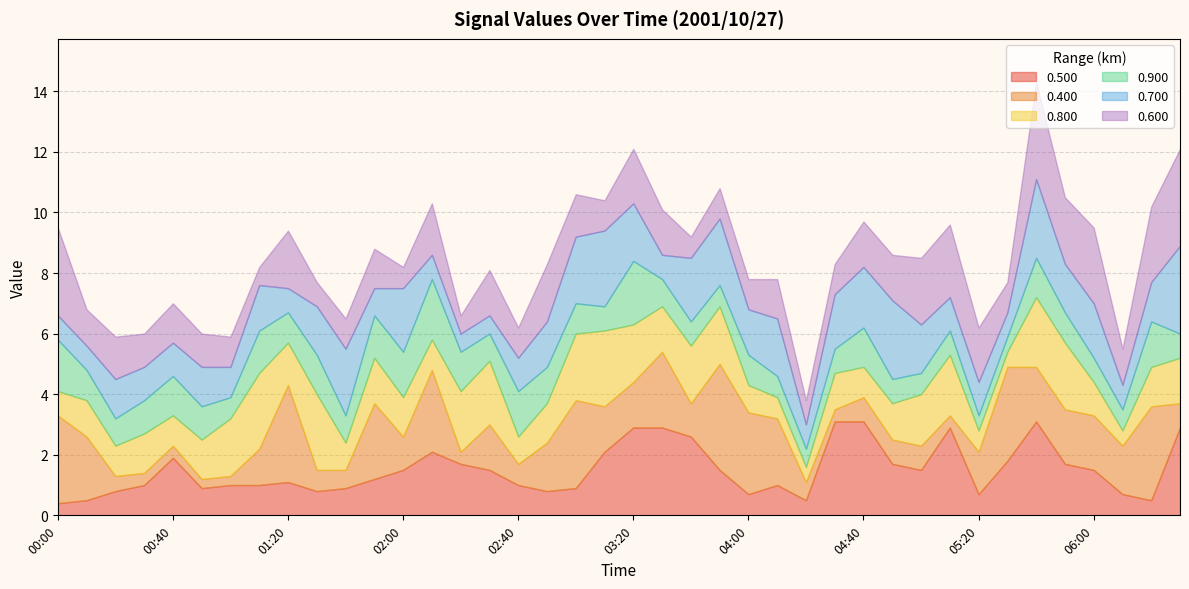

Reading left to right, transcribe all the data shown in this chart.

0.500: 00:00=0.4	00:10=0.5	00:20=0.8	00:30=1.0	00:40=1.9	00:50=0.9	01:00=1.0	01:10=1.0	01:20=1.1	01:30=0.8	01:40=0.9	01:50=1.2	02:00=1.5	02:10=2.1	02:20=1.7	02:30=1.5	02:40=1.0	02:50=0.8	03:00=0.9	03:10=2.1	03:20=2.9	03:30=2.9	03:40=2.6	03:50=1.5	04:00=0.7	04:10=1.0	04:20=0.5	04:30=3.1	04:40=3.1	04:50=1.7	05:00=1.5	05:10=2.9	05:20=0.7	05:30=1.8	05:40=3.1	05:50=1.7	06:00=1.5	06:10=0.7	06:20=0.5	06:30=2.9
0.400: 00:00=2.9	00:10=2.1	00:20=0.5	00:30=0.4	00:40=0.4	00:50=0.3	01:00=0.3	01:10=1.2	01:20=3.2	01:30=0.7	01:40=0.6	01:50=2.5	02:00=1.1	02:10=2.7	02:20=0.4	02:30=1.5	02:40=0.7	02:50=1.6	03:00=2.9	03:10=1.5	03:20=1.5	03:30=2.5	03:40=1.1	03:50=3.5	04:00=2.7	04:10=2.2	04:20=0.6	04:30=0.4	04:40=0.8	04:50=0.8	05:00=0.8	05:10=0.4	05:20=1.4	05:30=3.1	05:40=1.8	05:50=1.8	06:00=1.8	06:10=1.6	06:20=3.1	06:30=0.8
0.800: 00:00=0.8	00:10=1.2	00:20=1.0	00:30=1.3	00:40=1.0	00:50=1.3	01:00=1.9	01:10=2.5	01:20=1.4	01:30=2.5	01:40=0.9	01:50=1.5	02:00=1.3	02:10=1.0	02:20=2.0	02:30=2.1	02:40=0.9	02:50=1.3	03:00=2.2	03:10=2.5	03:20=1.9	03:30=1.5	03:40=1.9	03:50=1.9	04:00=0.9	04:10=0.7	04:20=0.5	04:30=1.2	04:40=1.0	04:50=1.2	05:00=1.7	05:10=2.0	05:20=0.7	05:30=0.5	05:40=2.3	05:50=2.2	06:00=1.1	06:10=0.5	06:20=1.3	06:30=1.5
0.900: 00:00=1.7	00:10=1.0	00:20=0.9	00:30=1.1	00:40=1.3	00:50=1.1	01:00=0.7	01:10=1.4	01:20=1.0	01:30=1.3	01:40=0.9	01:50=1.4	02:00=1.5	02:10=2.0	02:20=1.3	02:30=0.9	02:40=1.5	02:50=1.2	03:00=1.0	03:10=0.8	03:20=2.1	03:30=0.9	03:40=0.8	03:50=0.7	04:00=1.0	04:10=0.7	04:20=0.6	04:30=0.8	04:40=1.3	04:50=0.8	05:00=0.7	05:10=0.8	05:20=0.5	05:30=0.5	05:40=1.3	05:50=1.0	06:00=0.8	06:10=0.7	06:20=1.5	06:30=0.8
0.700: 00:00=0.8	00:10=0.8	00:20=1.3	00:30=1.1	00:40=1.1	00:50=1.3	01:00=1.0	01:10=1.5	01:20=0.8	01:30=1.6	01:40=2.2	01:50=0.9	02:00=2.1	02:10=0.8	02:20=0.6	02:30=0.6	02:40=1.1	02:50=1.5	03:00=2.2	03:10=2.5	03:20=1.9	03:30=0.8	03:40=2.1	03:50=2.2	04:00=1.5	04:10=1.9	04:20=0.8	04:30=1.8	04:40=2.0	04:50=2.6	05:00=1.6	05:10=1.1	05:20=1.1	05:30=0.8	05:40=2.6	05:50=1.6	06:00=1.8	06:10=0.8	06:20=1.3	06:30=2.9
0.600: 00:00=2.9	00:10=1.2	00:20=1.4	00:30=1.1	00:40=1.3	00:50=1.1	01:00=1.0	01:10=0.6	01:20=1.9	01:30=0.8	01:40=1.0	01:50=1.3	02:00=0.7	02:10=1.7	02:20=0.6	02:30=1.5	02:40=1.0	02:50=1.9	03:00=1.4	03:10=1.0	03:20=1.8	03:30=1.5	03:40=0.7	03:50=1.0	04:00=1.0	04:10=1.3	04:20=0.8	04:30=1.0	04:40=1.5	04:50=1.5	05:00=2.2	05:10=2.4	05:20=1.8	05:30=1.0	05:40=3.2	05:50=2.2	06:00=2.5	06:10=1.2	06:20=2.5	06:30=3.2